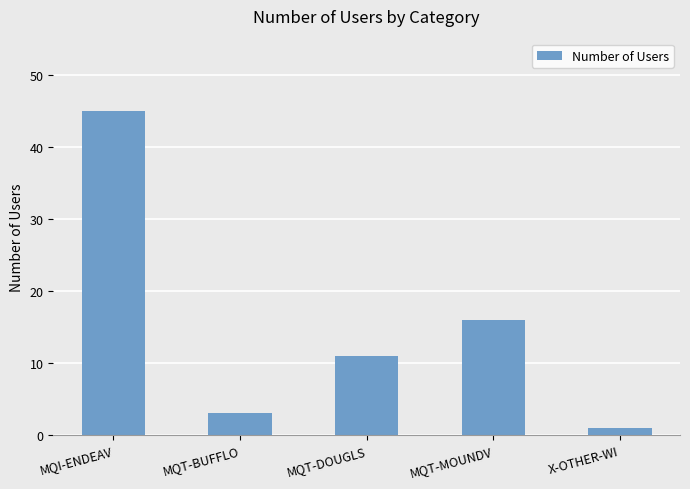

Reading right to left, list all the values displayed in this chart.

X-OTHER-WI=1	MQT-MOUNDV=16	MQT-DOUGLS=11	MQT-BUFFLO=3	MQI-ENDEAV=45